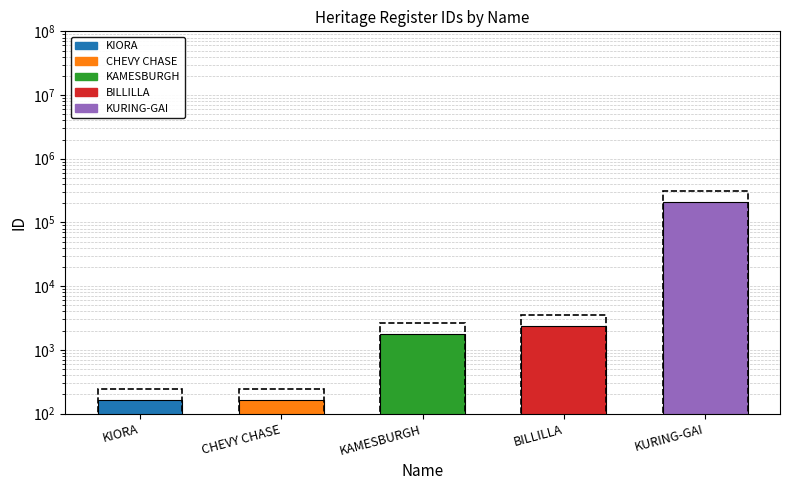

What is the label of the 1st bar from the left?

KIORA